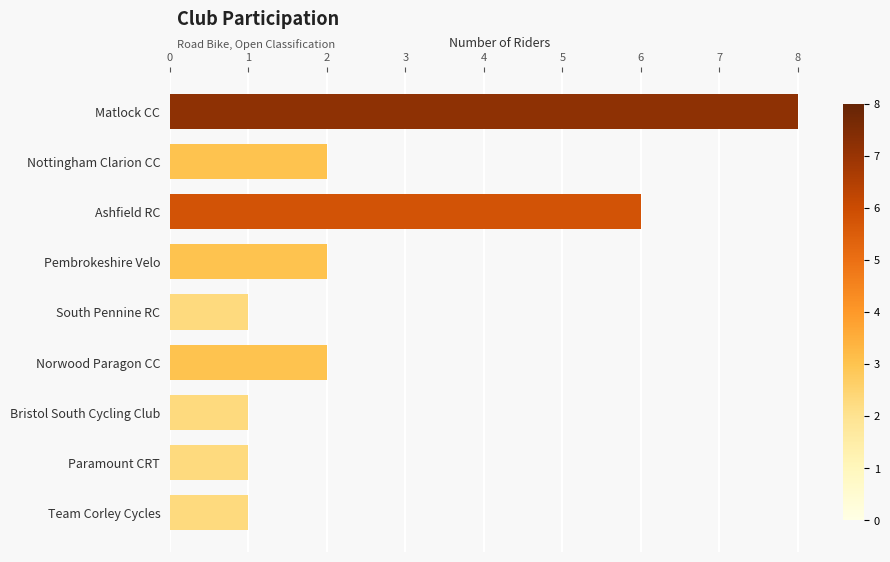

Which category has the highest value across all series?

Matlock CC